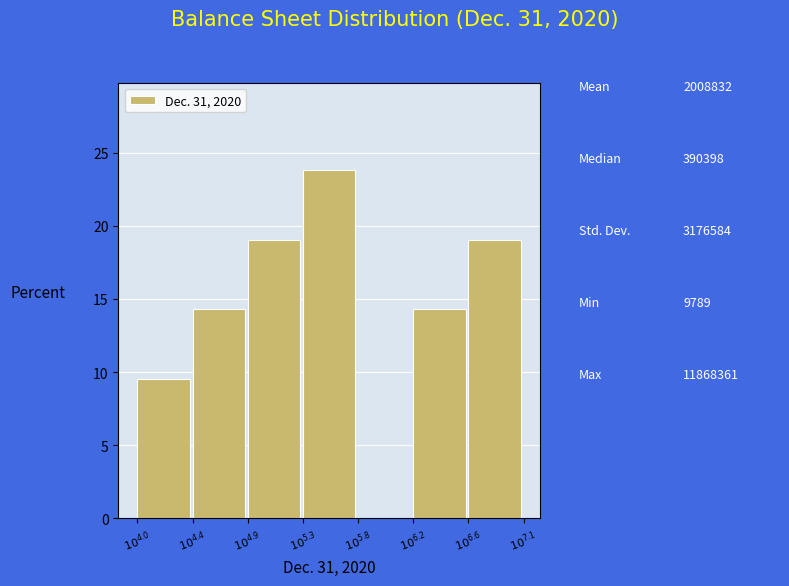

What is the sum of all values?

100.0